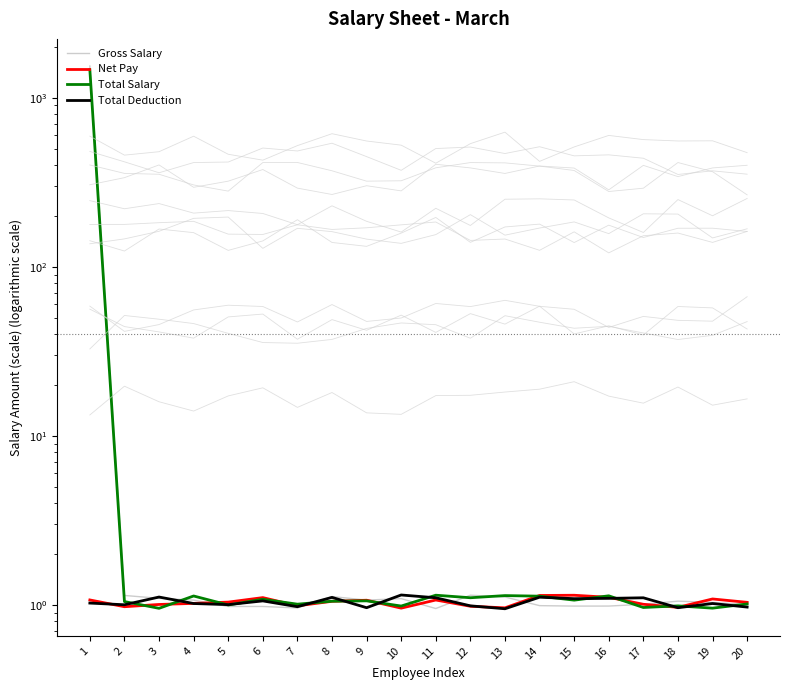

What is the difference between the maximum and second lowest values in the Gross Salary series?

1537.4